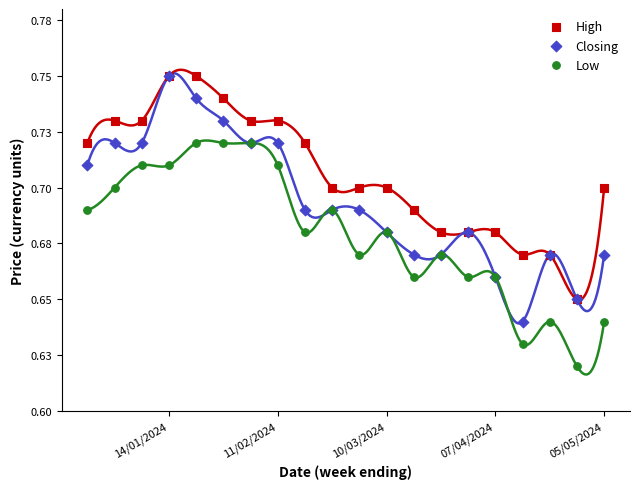

What are all the series names shown in the legend?

High, Closing, Low